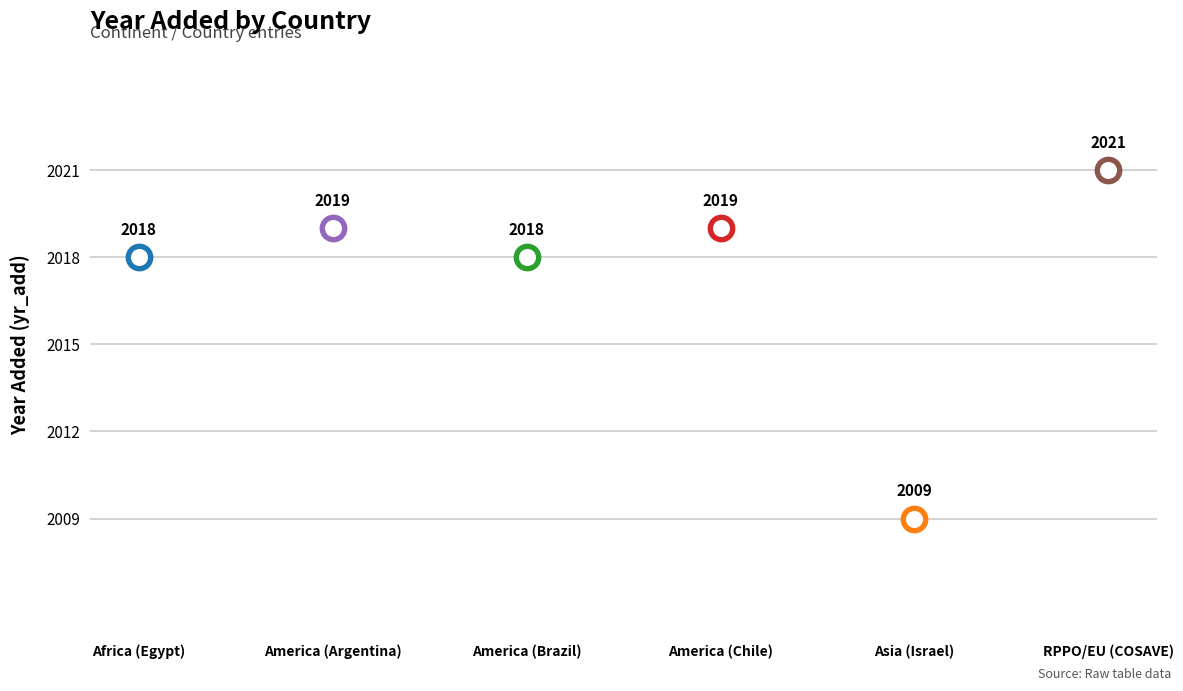

Which has a higher value, America (Chile) or America (Argentina)?

America (Chile)